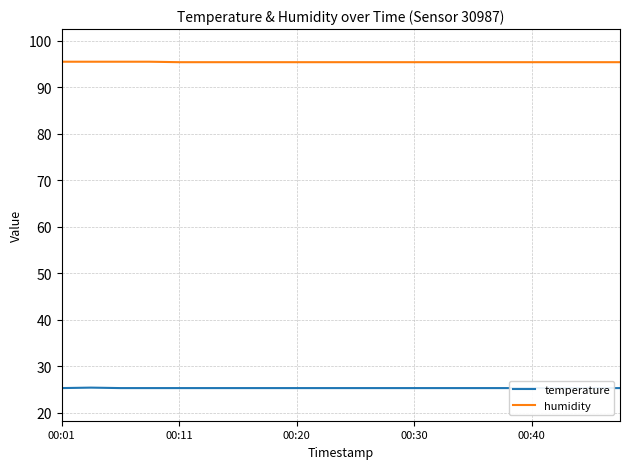

What are all the series names shown in the legend?

temperature, humidity